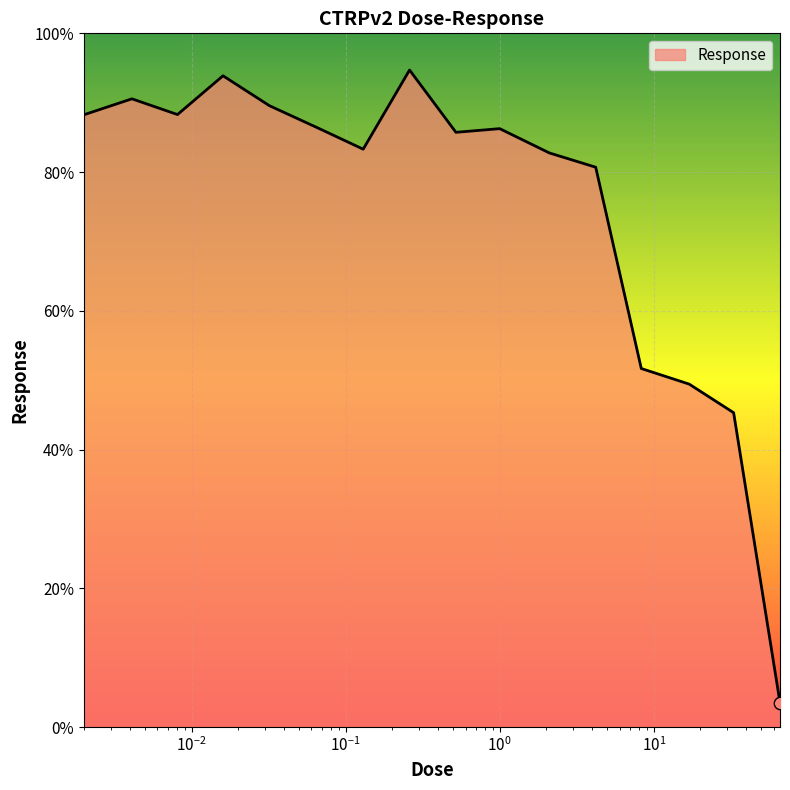

What is the smallest value displayed?

3.5